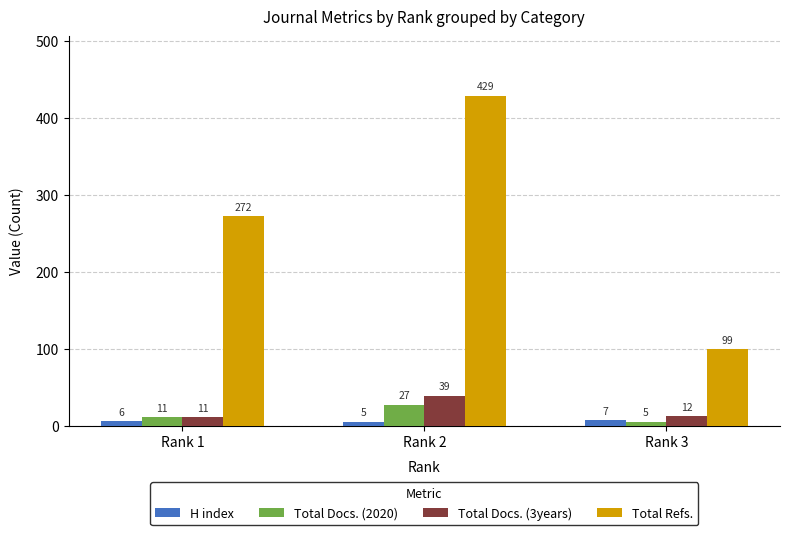

Which label corresponds to the largest value in the chart?

Rank 2